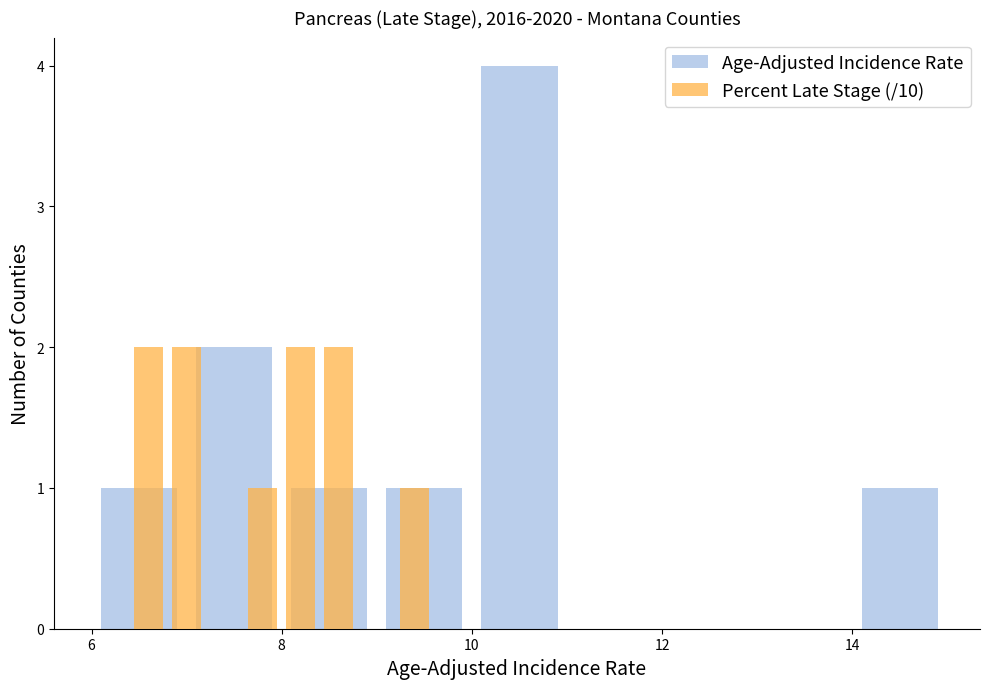

Is the value of Percent Late Stage (/10) at 6 greater than the value of Age-Adjusted Incidence Rate at 7?

Yes